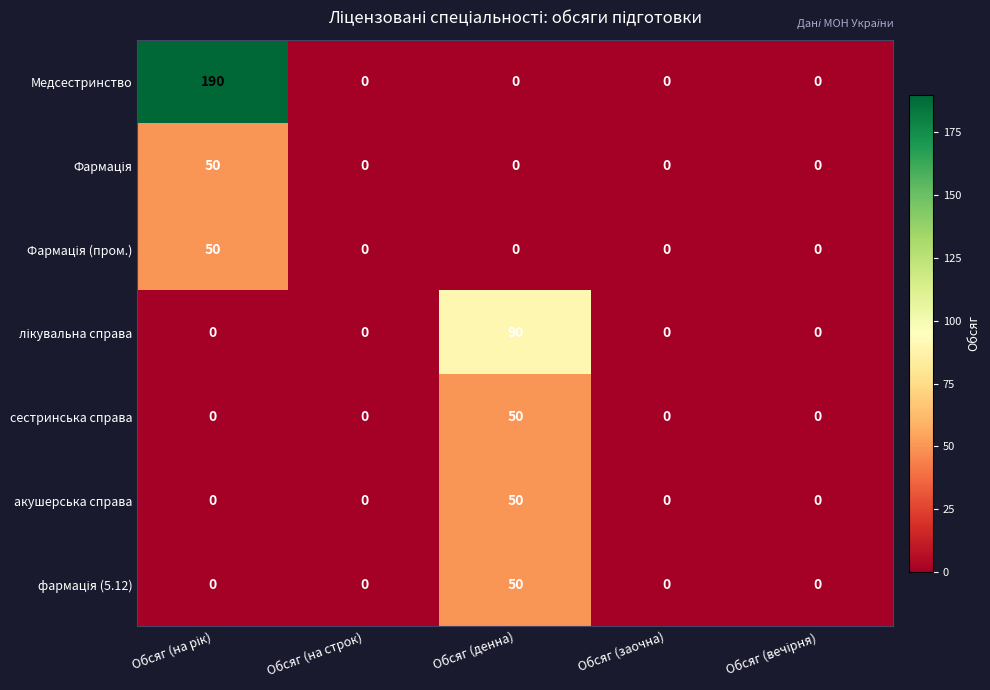

The акушерська справа series shows 50 at Обсяг (денна). True or false?

True